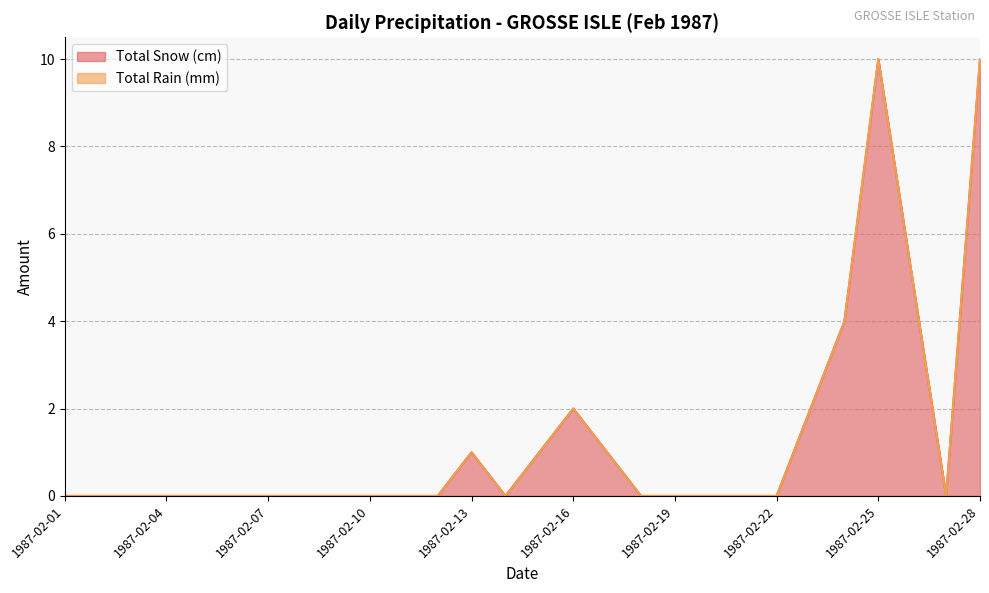

List the labels in order of value, largest first.

1987-02-25, 1987-02-28, 1987-02-26, 1987-02-24, 1987-02-16, 1987-02-23, 1987-02-13, 1987-02-15, 1987-02-17, 1987-02-01, 1987-02-02, 1987-02-03, 1987-02-04, 1987-02-05, 1987-02-06, 1987-02-07, 1987-02-08, 1987-02-09, 1987-02-10, 1987-02-11, 1987-02-12, 1987-02-14, 1987-02-18, 1987-02-19, 1987-02-20, 1987-02-21, 1987-02-22, 1987-02-27